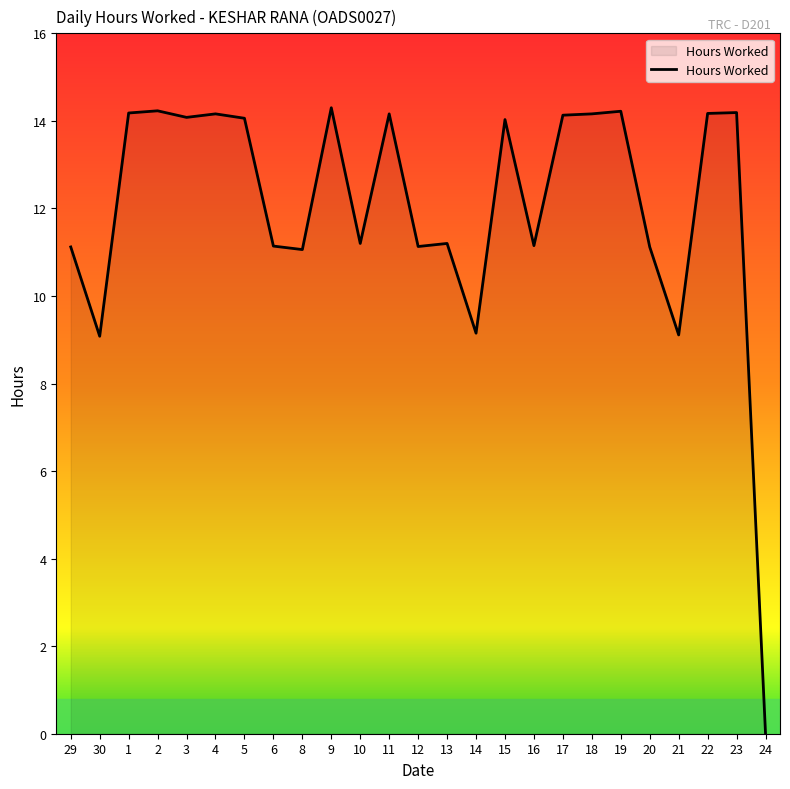

How many values exceed 14?

13